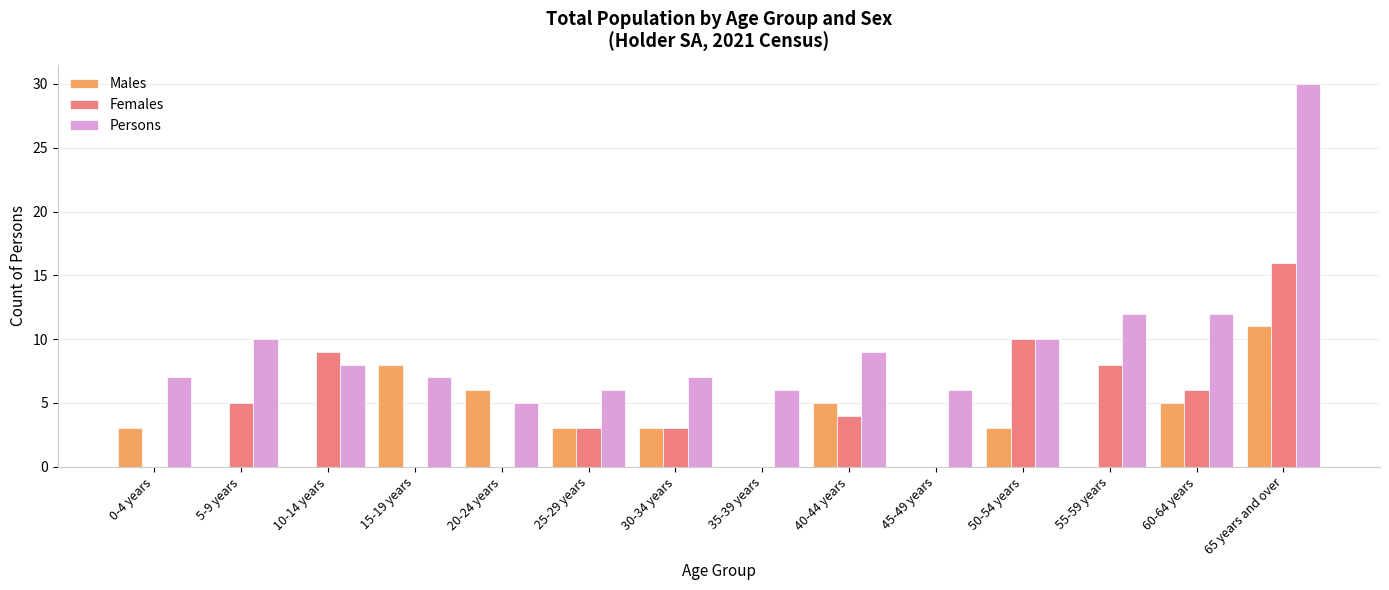

What is the sum of all Persons values?

135